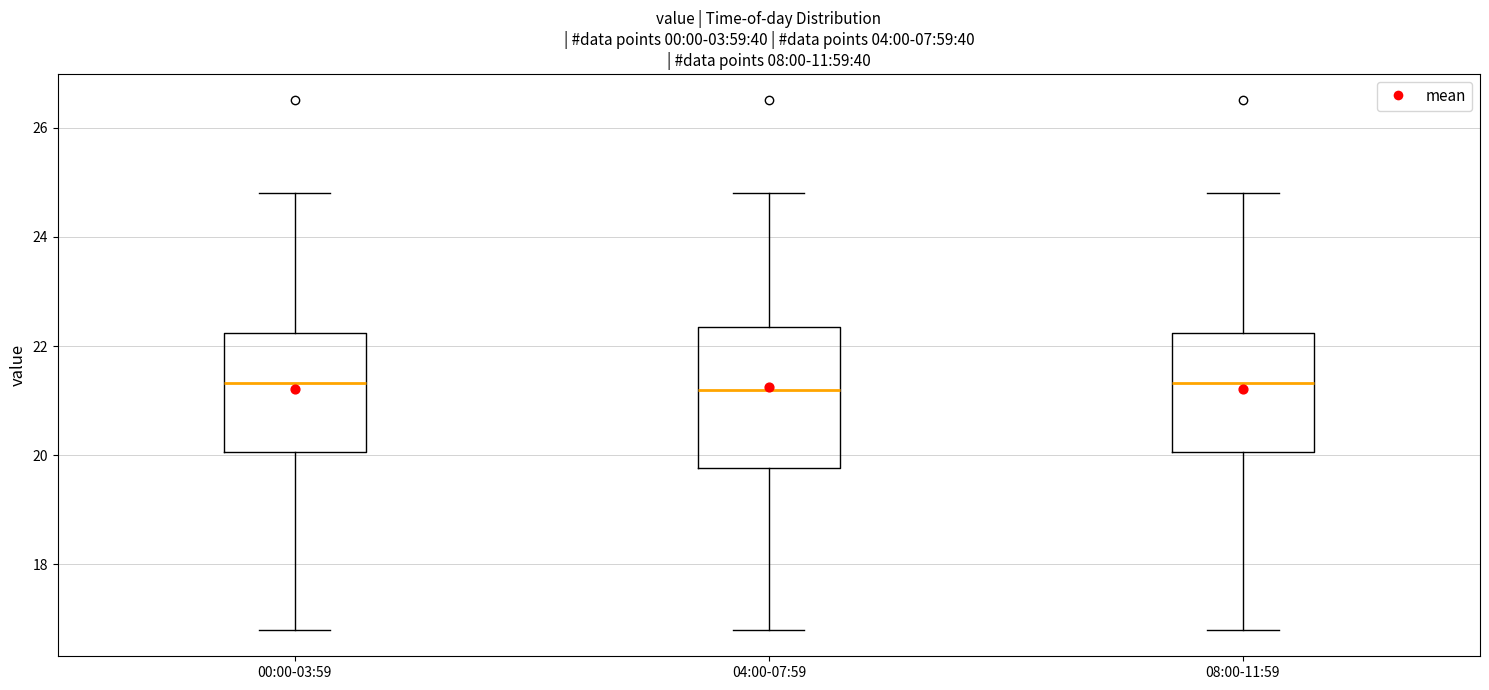

Comparing the boxes themselves (not the whiskers), which one is the tallest?

04:00-07:59